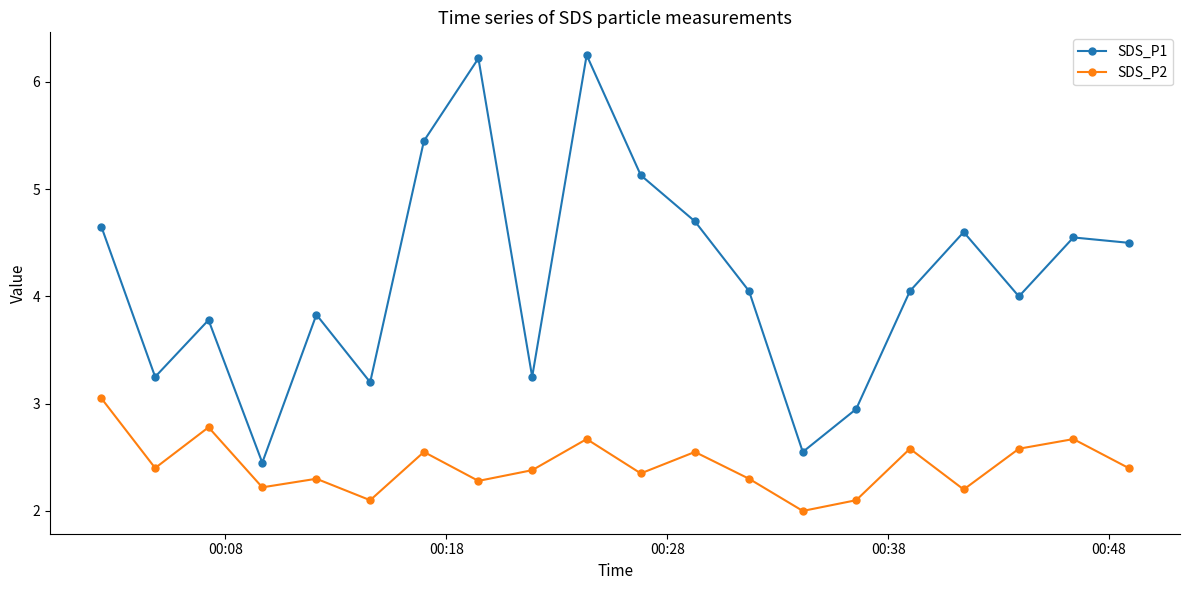

Which series has the largest total across all categories?

SDS_P1